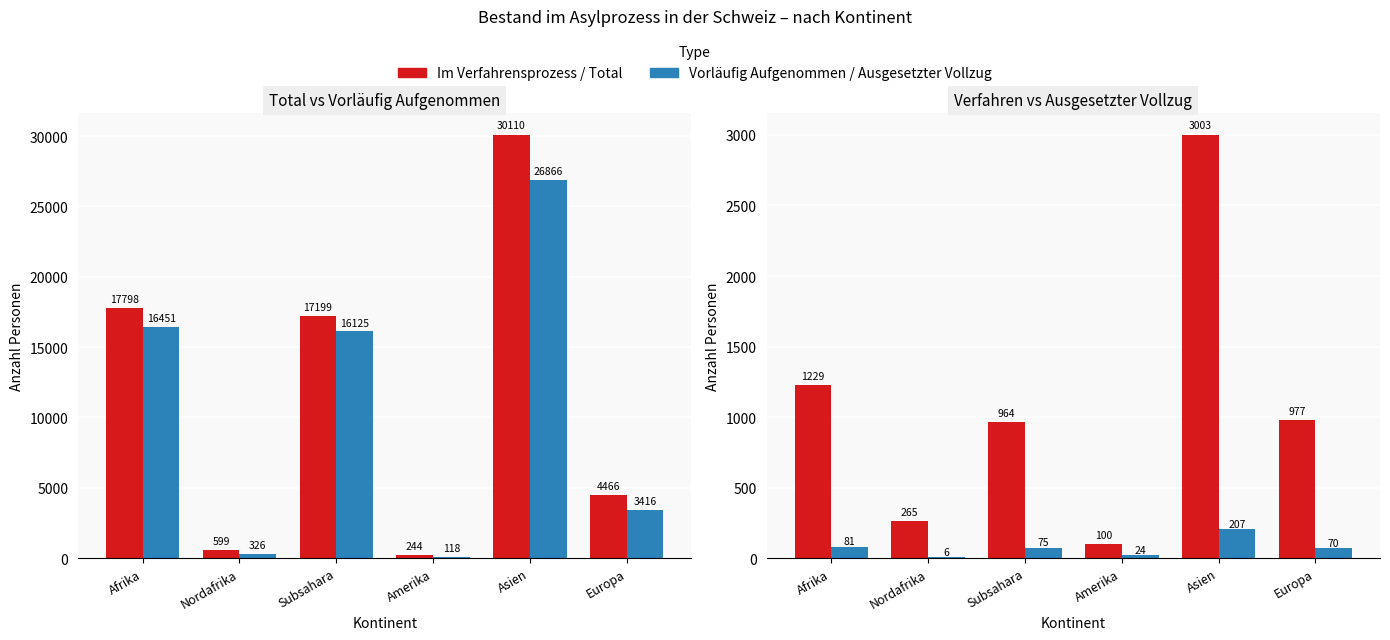

Reading right to left, list all the values displayed in this chart.

Total Personen: 4466	30110	244	17199	599	17798
Vorläufig Aufgenommen: 3416	26866	118	16125	326	16451
Im Verfahrensprozess: 977	3003	100	964	265	1229
Ausgesetzter Vollzug: 70	207	24	75	6	81